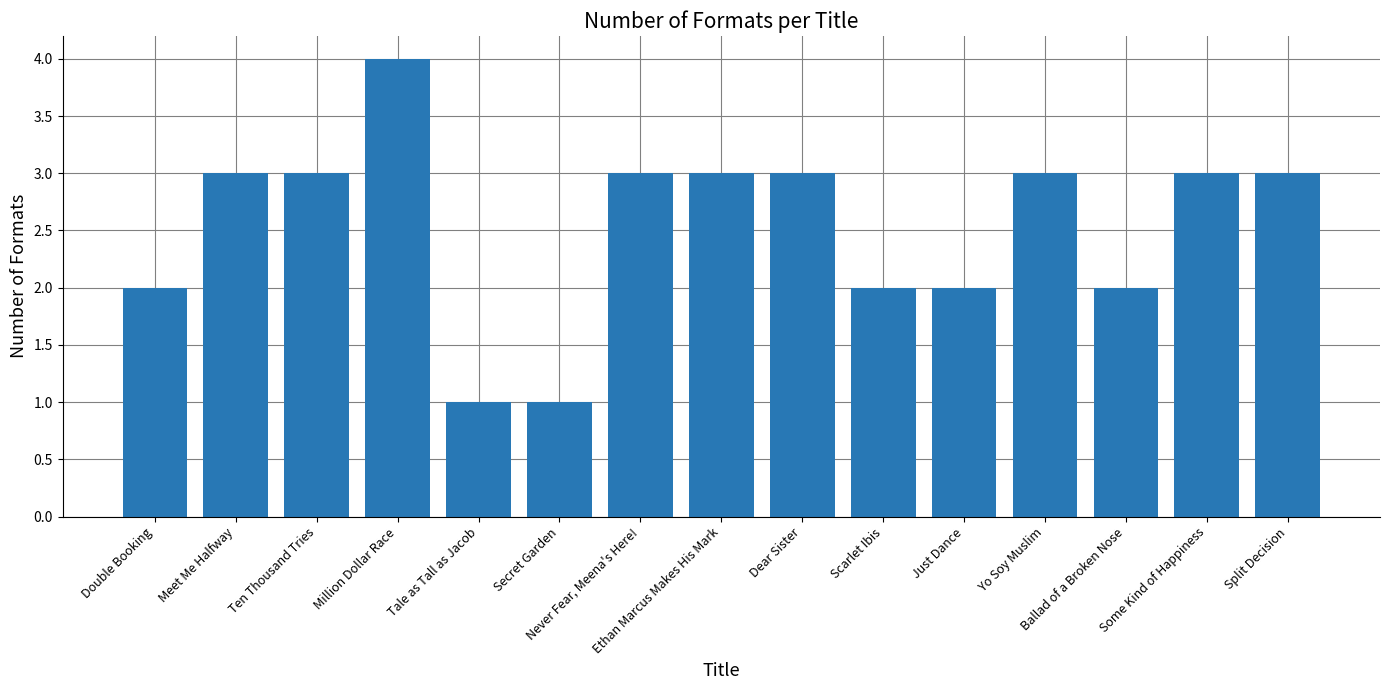

What is the average value?

3